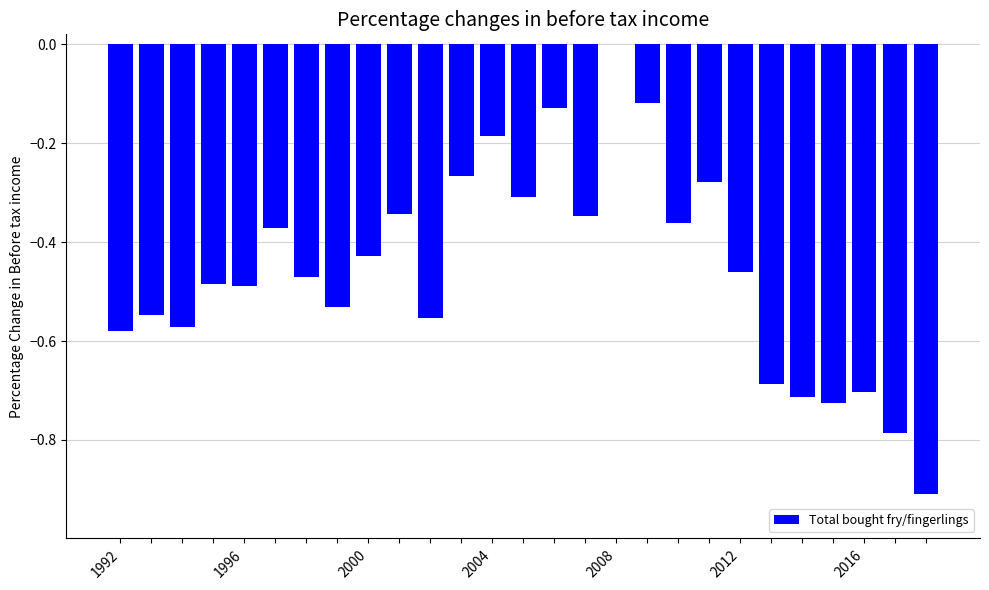

Count the number of data series in this chart.

1